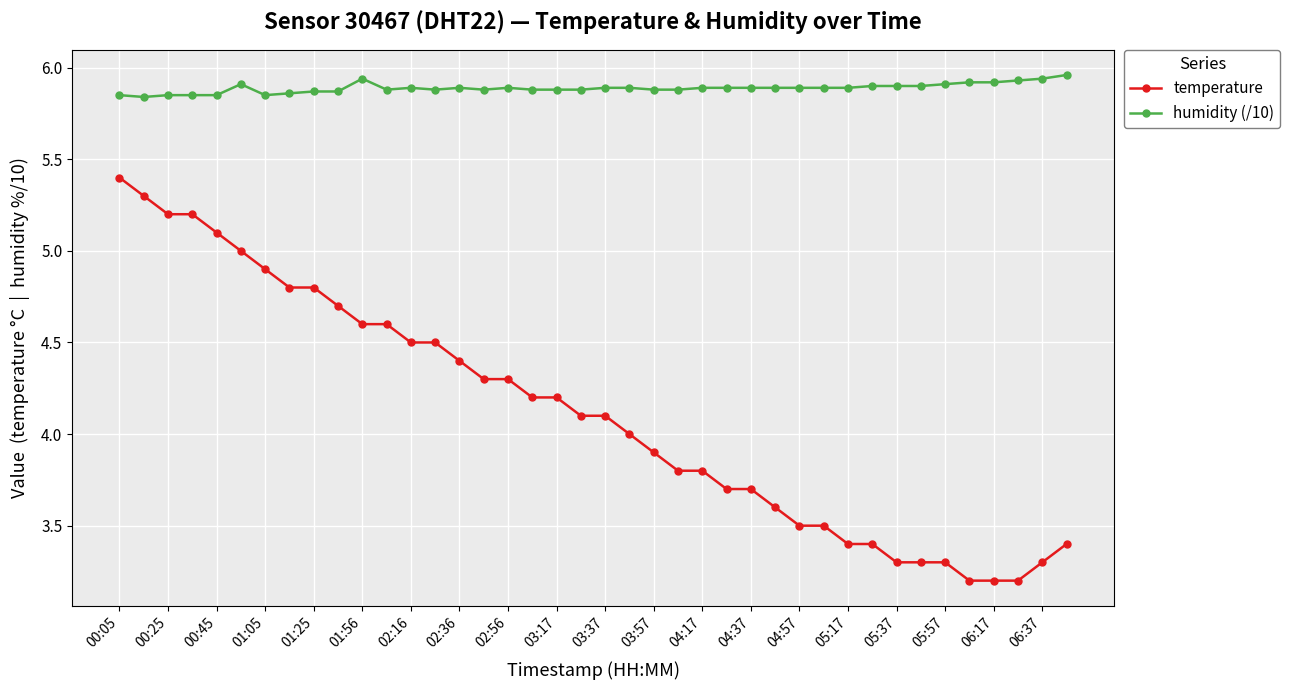

Rank the series by their maximum value, from lowest to highest.

temperature, humidity (/10)